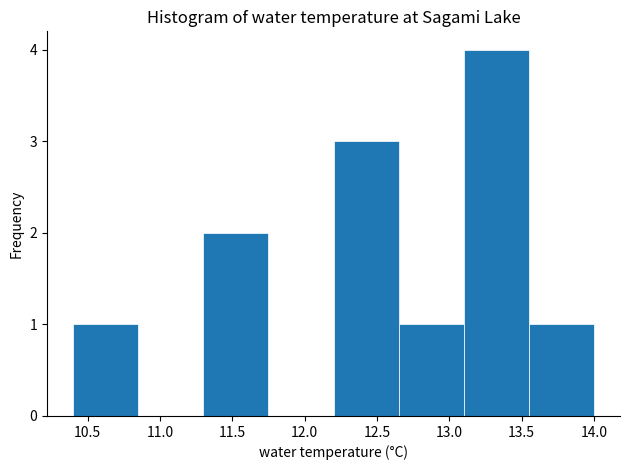

What is the height of the bar covering 12.20 to 12.65 on the x-axis? The values are not printed on the chart, so give them approximately, as read against the axis.

3